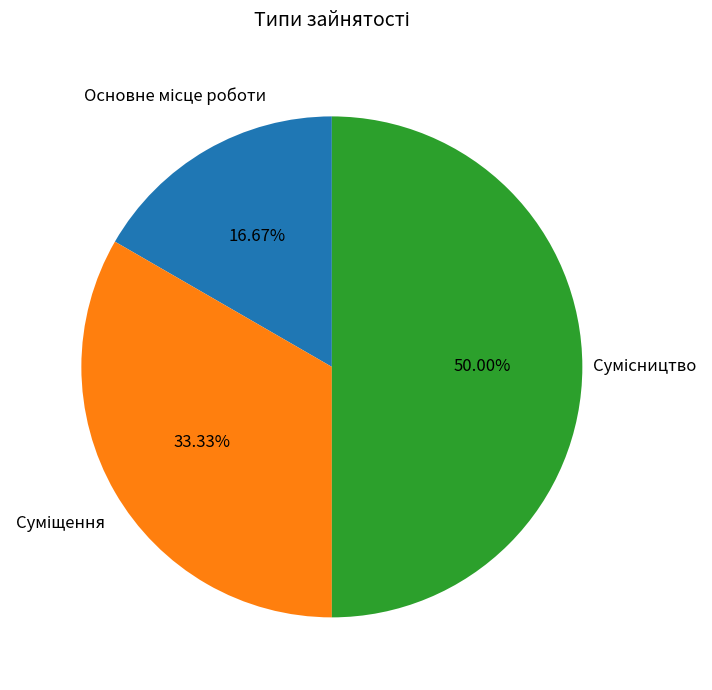

Count the number of slices in the pie.

3